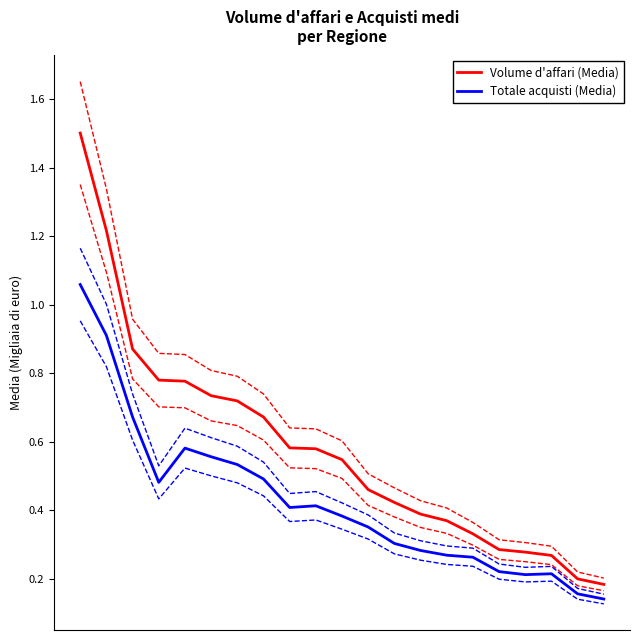

What is the value of the Volume d'affari (Media) point at the 6th from the left?

0.7